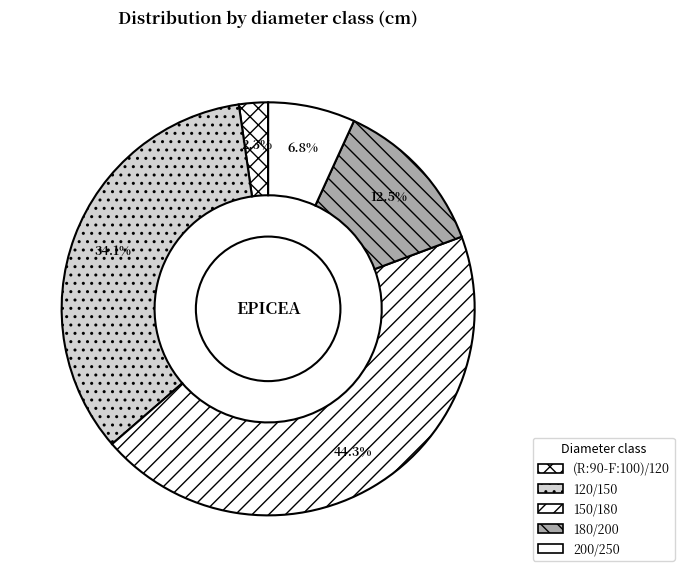

Which slice is the smallest?

(R:90-F:100)/120